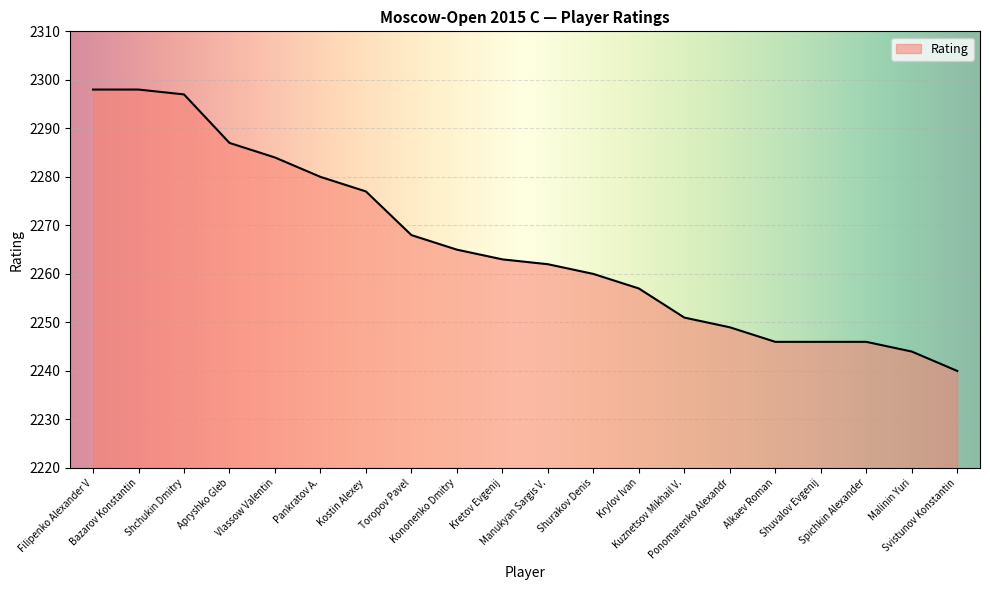

Reading right to left, what are all the values shown in this chart?

2240	2244	2246	2246	2246	2249	2251	2257	2260	2262	2263	2265	2268	2277	2280	2284	2287	2297	2298	2298